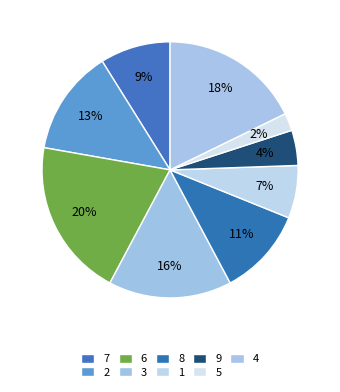

Rank the categories by value from lowest to highest.

5, 9, 1, 7, 8, 2, 3, 4, 6